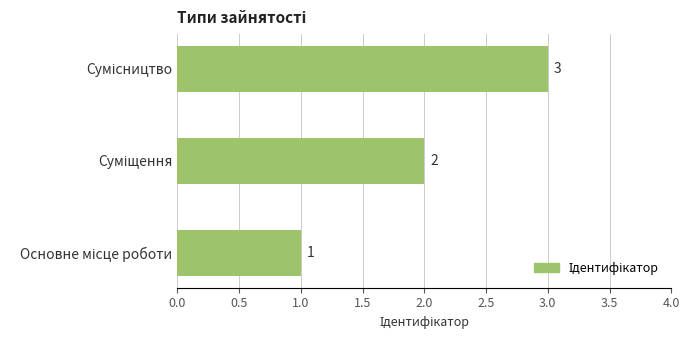

How many values are between 1 and 3?

3